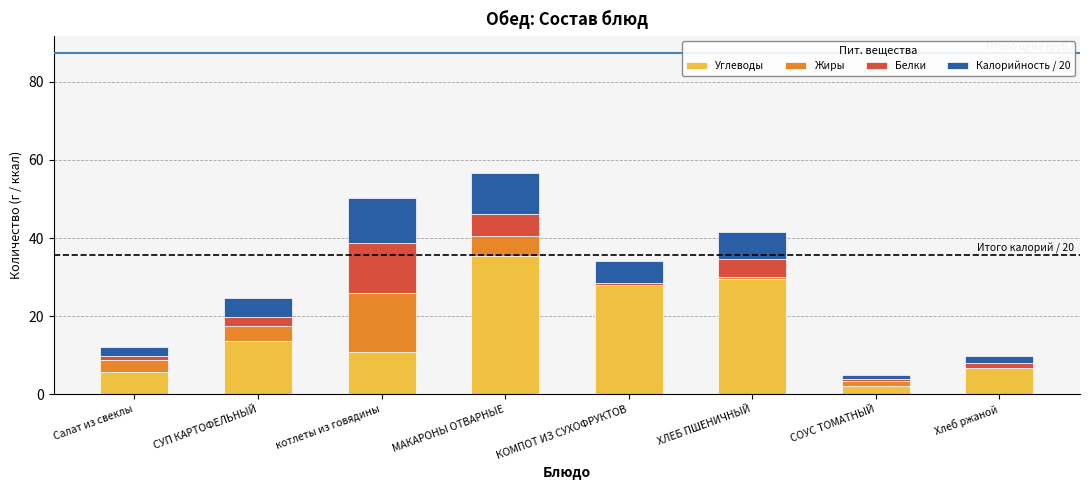

Which category has the highest value in the Углеводы series?

МАКАРОНЫ ОТВАРНЫЕ